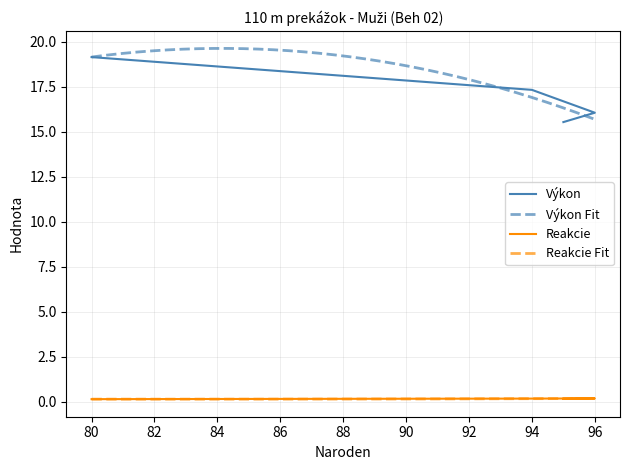

Is it true that Reakcie equals 0.2 at 96?

True